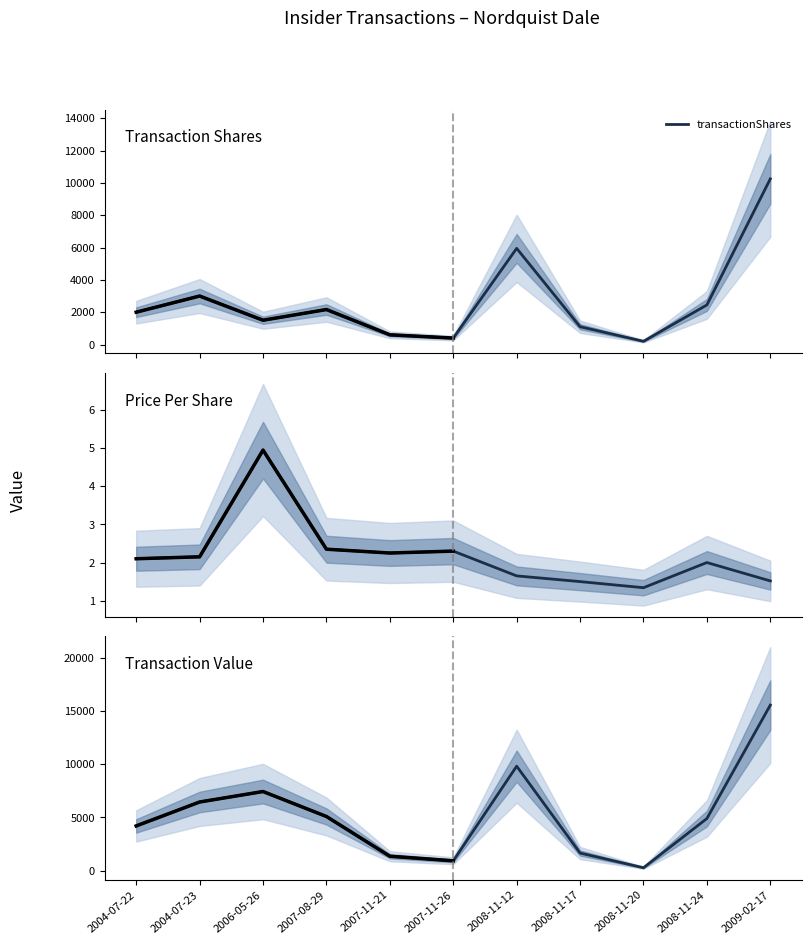

What is the value of the transactionValue point at the 10th from the left?

4896.0